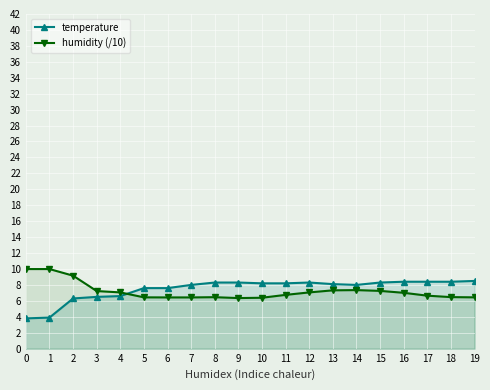

Reading right to left, what are all the values shown in this chart?

temperature: 8.5	8.4	8.4	8.4	8.3	8.0	8.1	8.3	8.2	8.2	8.3	8.3	8.0	7.6	7.6	6.6	6.5	6.3	3.9	3.8
humidity (/10): 6.4	6.5	6.7	7.0	7.2	7.3	7.3	7.1	6.8	6.4	6.3	6.5	6.4	6.4	6.4	7.1	7.2	9.2	10.0	10.0